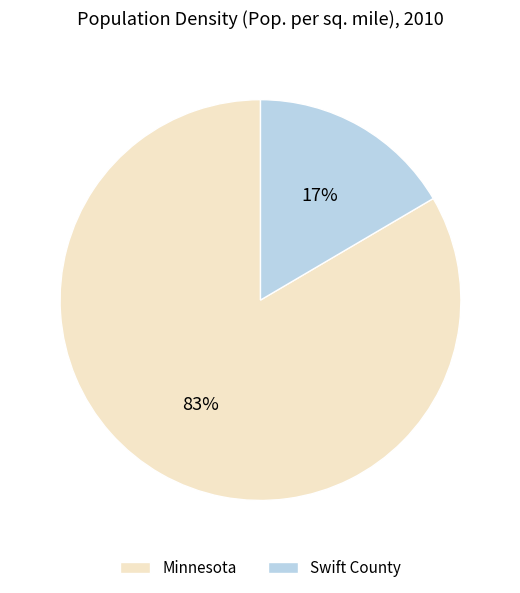

Does Swift County represent more than half of the total?

No